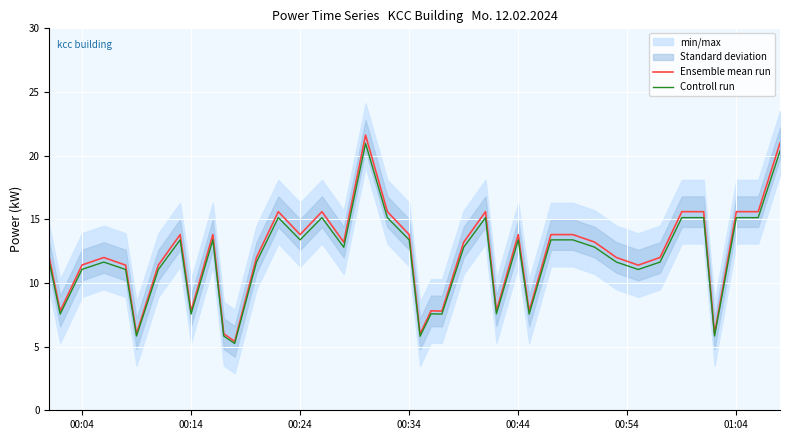

Which series has the largest total across all categories?

Ensemble mean run